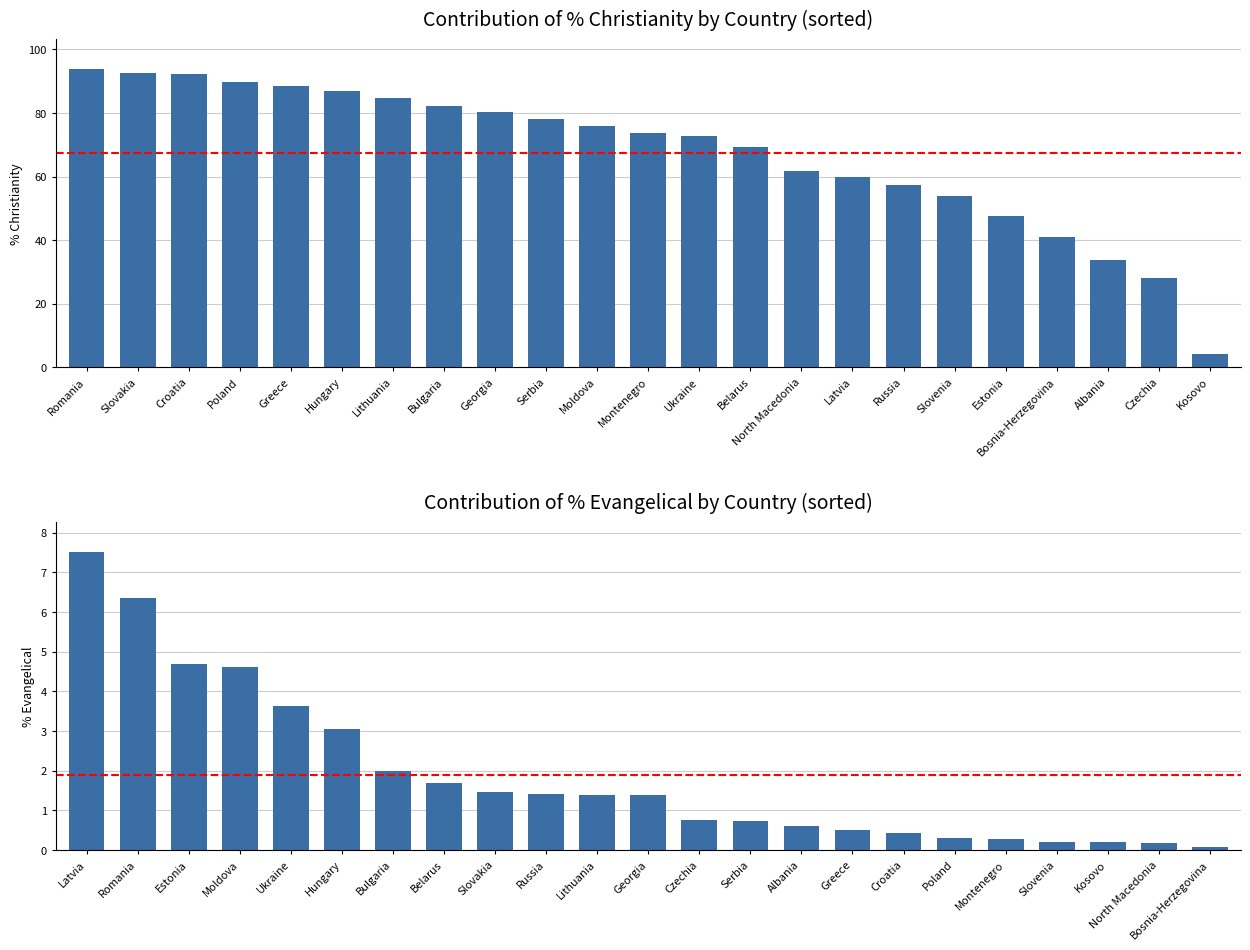

True or false: PercentChristianity has a value of 8.7 at Albania.

False